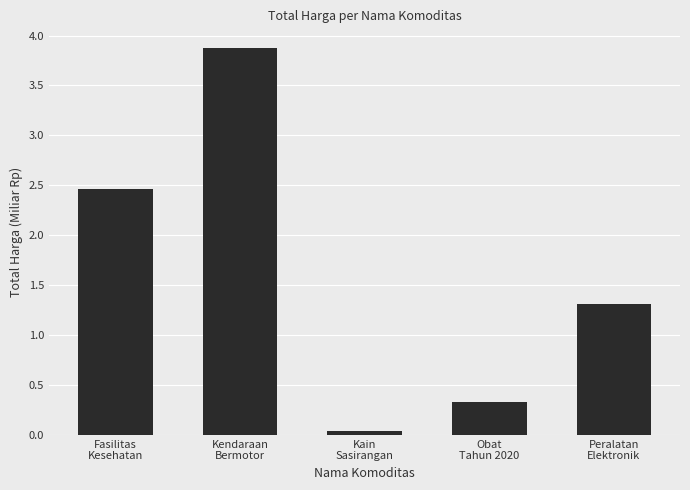

Approximately how many times larger is the value at Kendaraan
Bermotor compared to Fasilitas
Kesehatan?

1.6